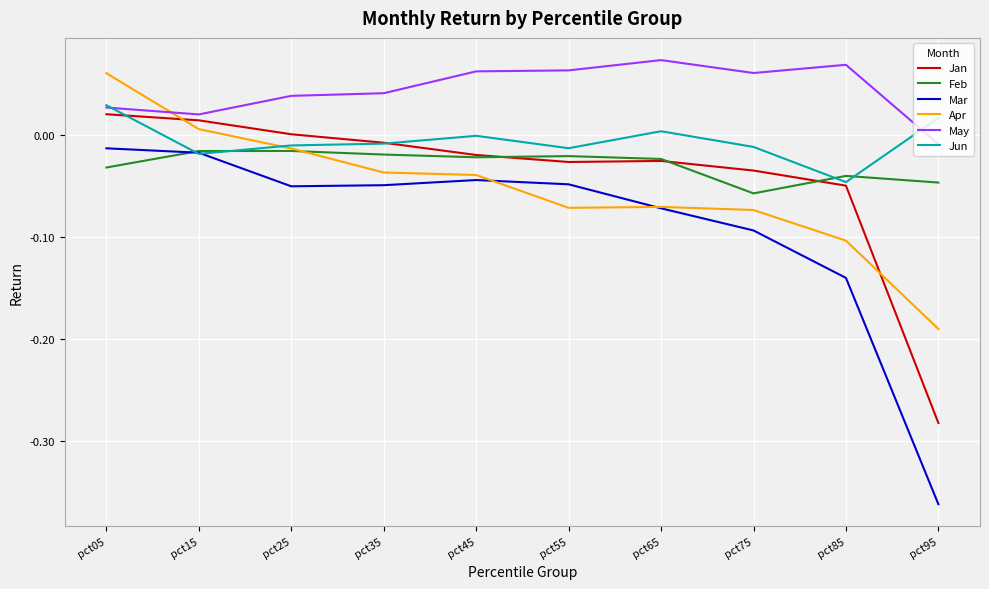

Which series has the largest range (max minus min)?

Mar